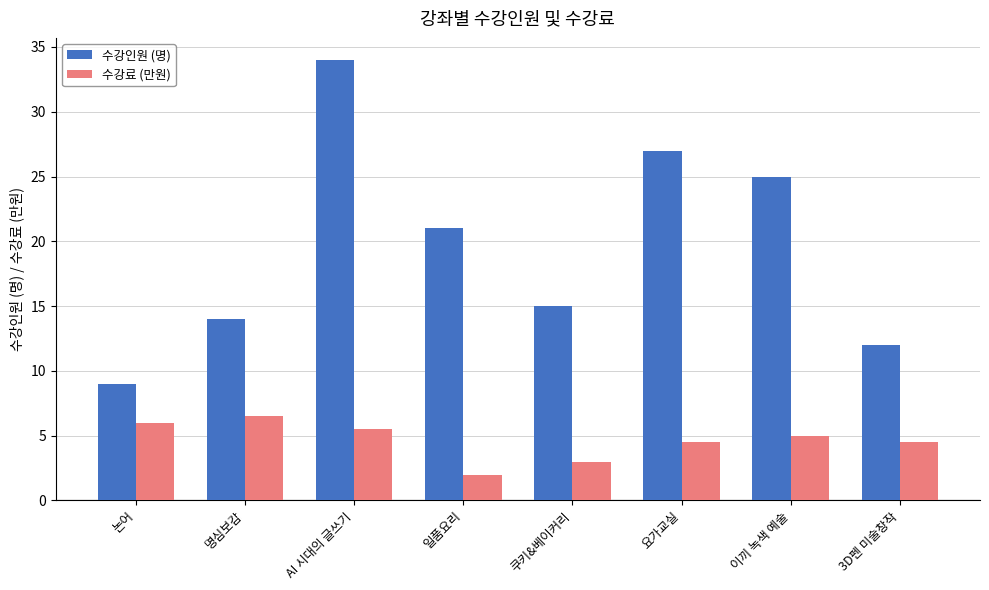

What are all the series names shown in the legend?

수강인원 (명), 수강료 (만원)